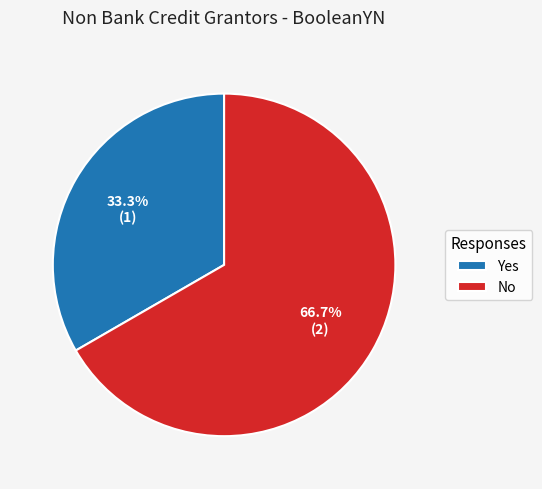

True or false: Yes accounts for 20% of the total.

False